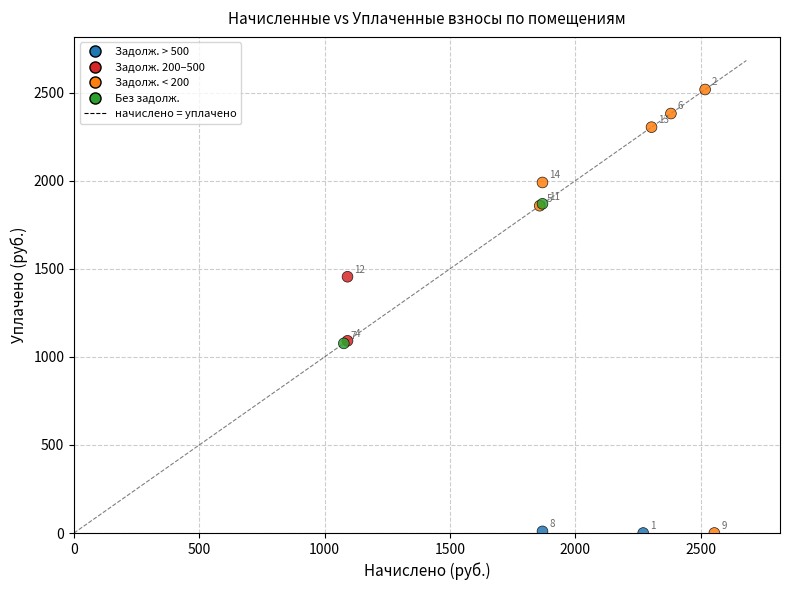

What Y value in the scatter plot is closest to 1259?

1091.3